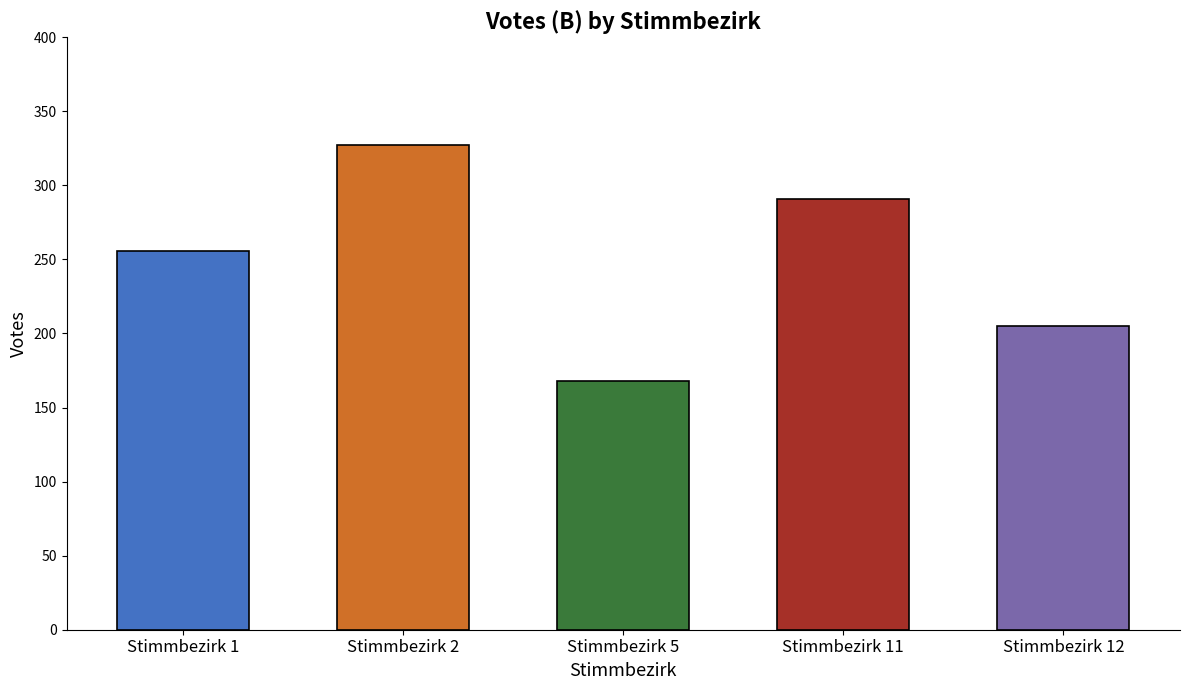

Rank the categories by value from lowest to highest.

Stimmbezirk 5, Stimmbezirk 12, Stimmbezirk 1, Stimmbezirk 11, Stimmbezirk 2